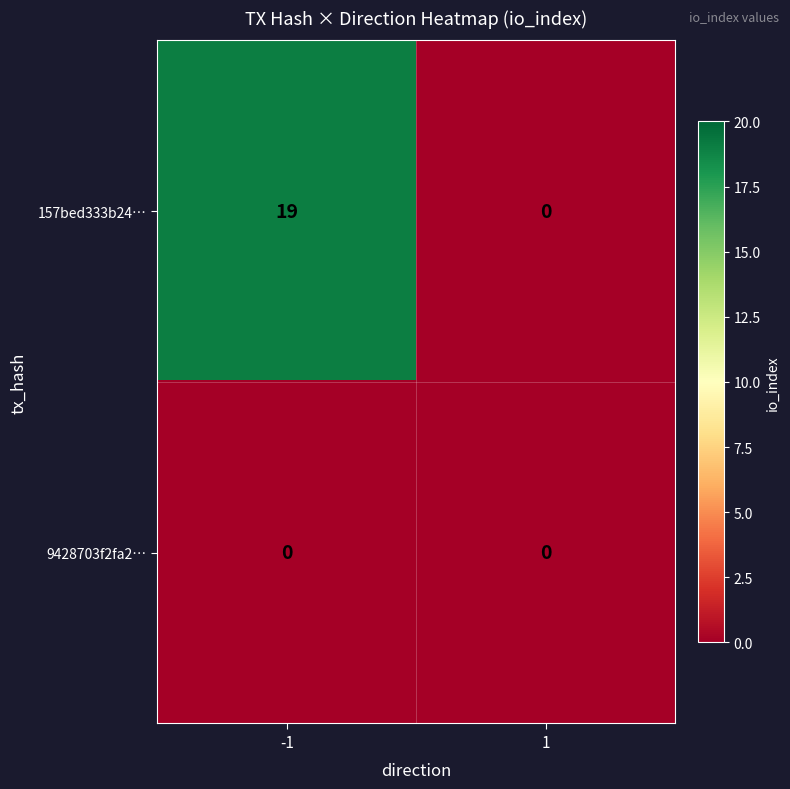

What is the total value across all series at -1?

19